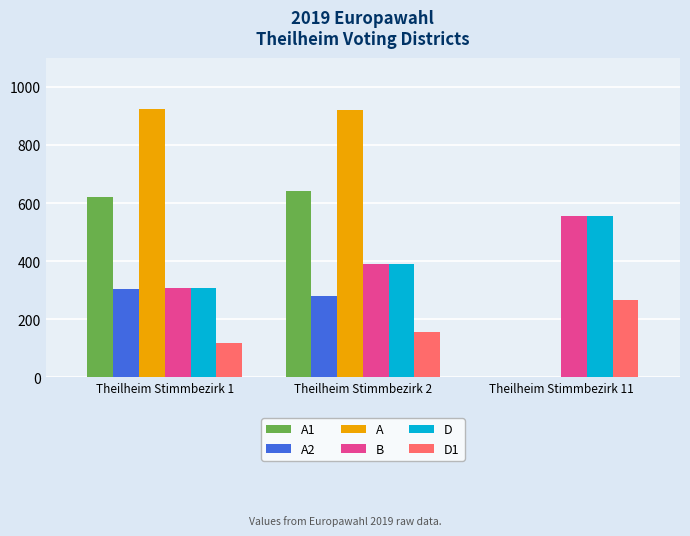

Which category has the highest value in the A2 series?

Theilheim Stimmbezirk 1